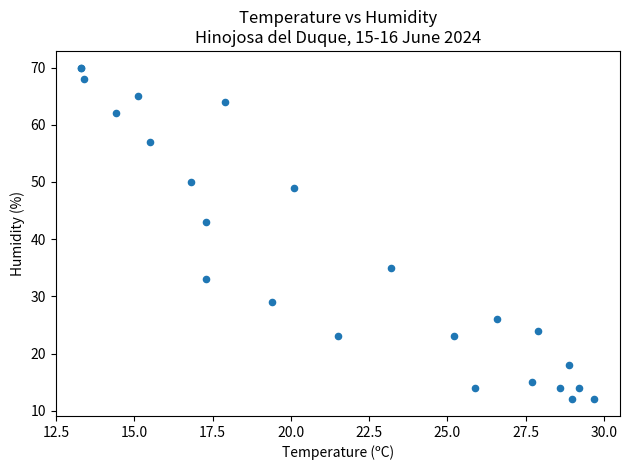

What Y value in the scatter plot is closest to 41?

43